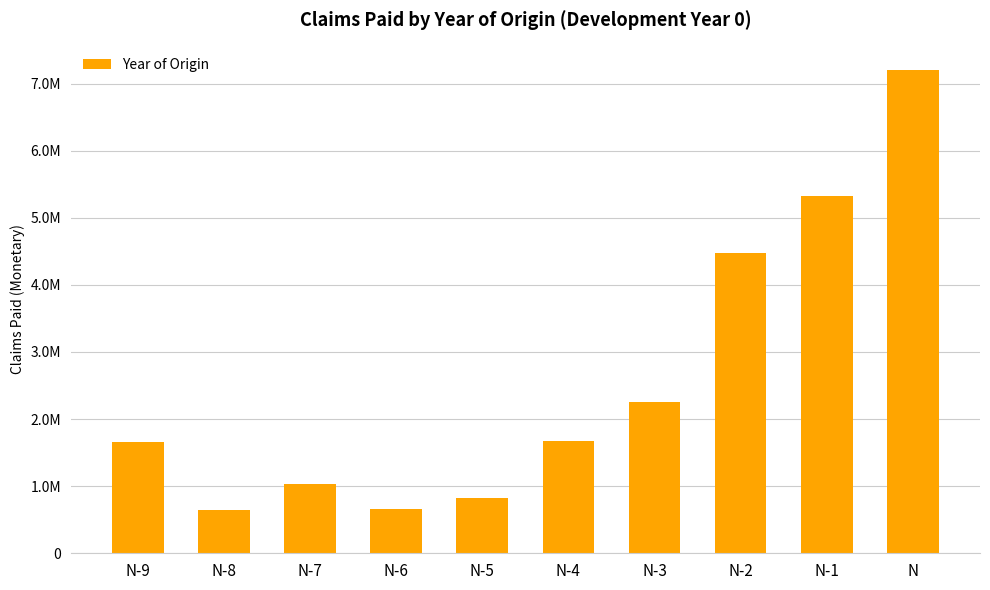

Where is the data nearest to the value 3926002?

N-2